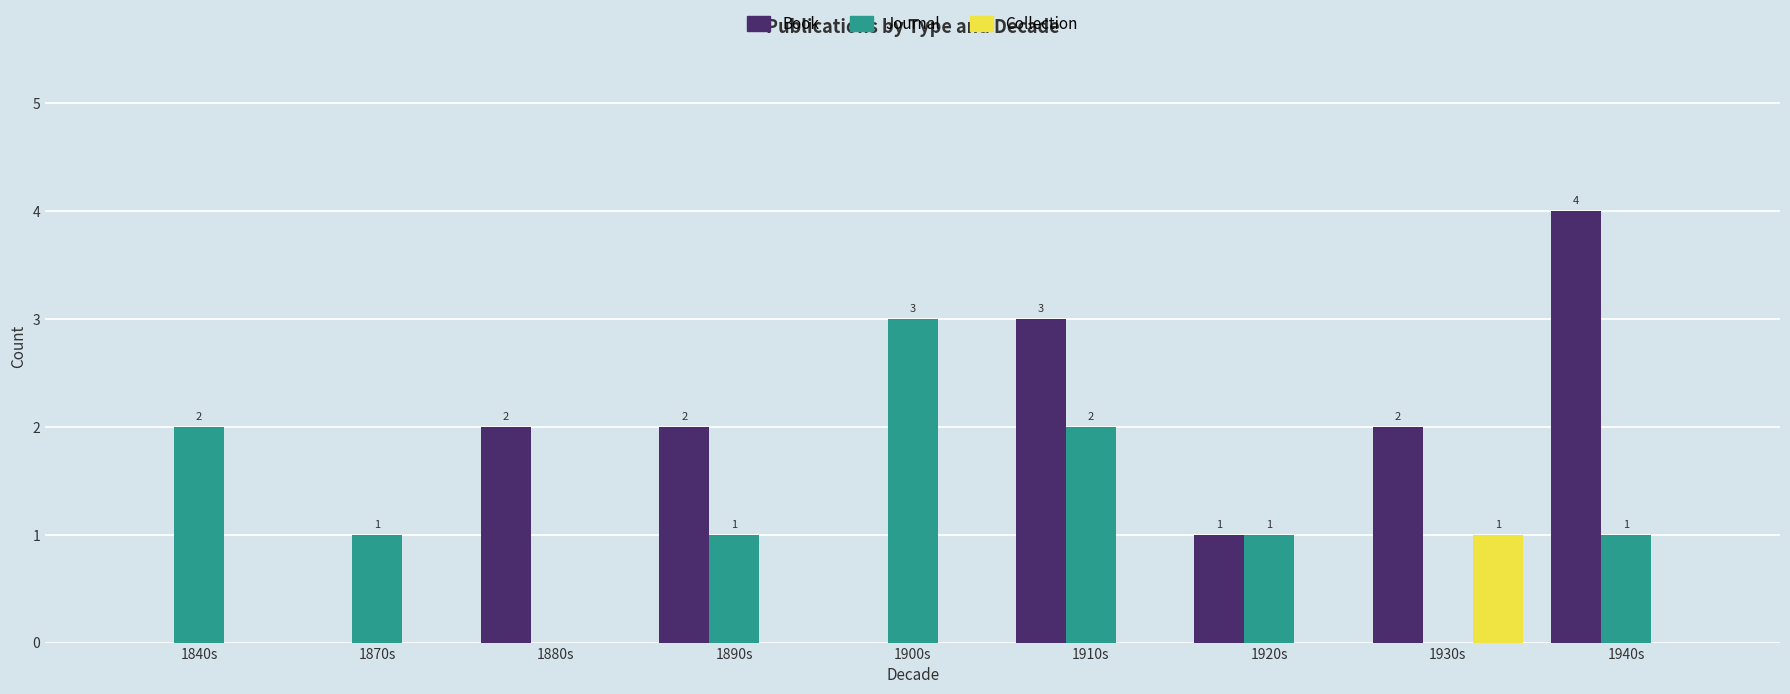

Which series changed the most between 1840s and 1890s?

Book